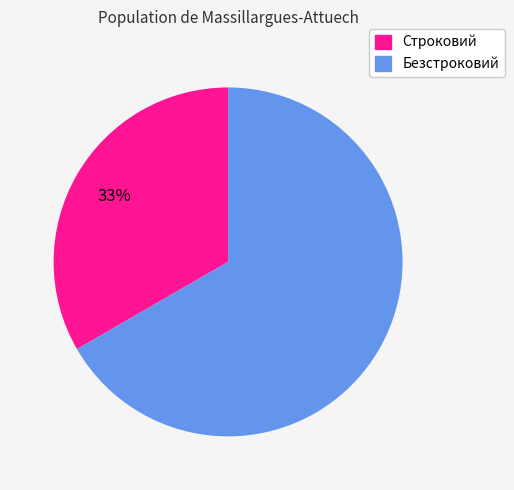

Is there a majority slice in this chart?

Yes